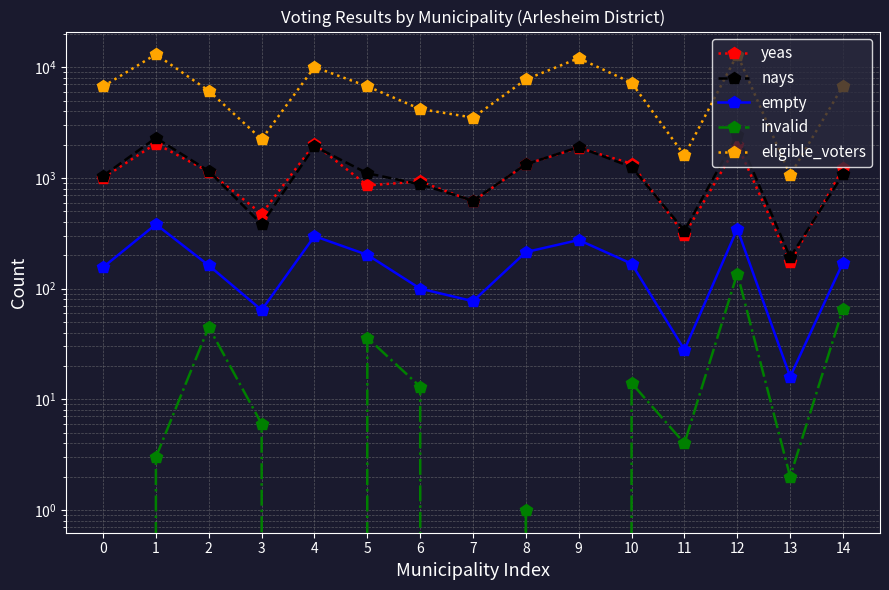

What is the difference between the maximum and minimum values in the empty series?

365